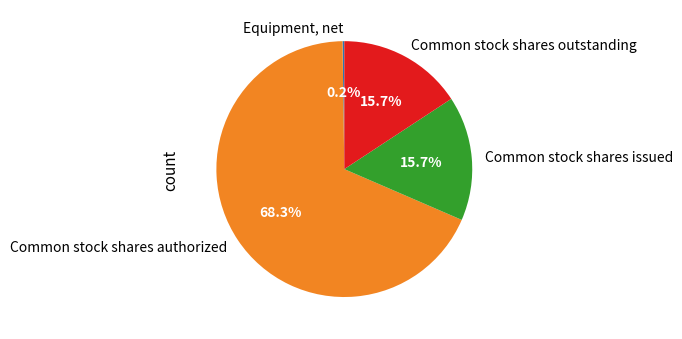

Does any single category account for the majority?

Yes